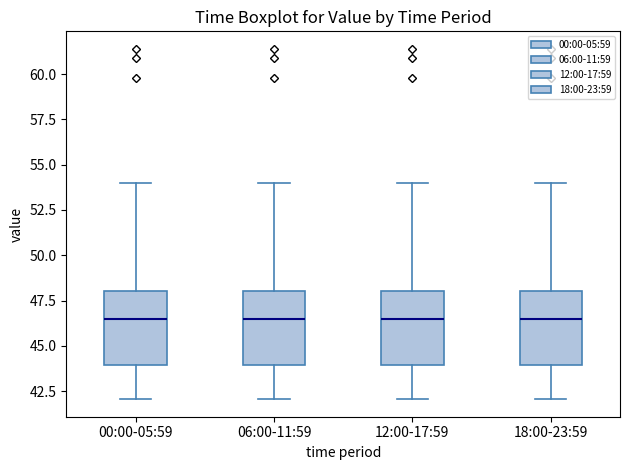

Where does the lower whisker of the box for 06:00-11:59 end on the y-axis? The values are not printed on the chart, so give them approximately, as read against the axis.

42.0